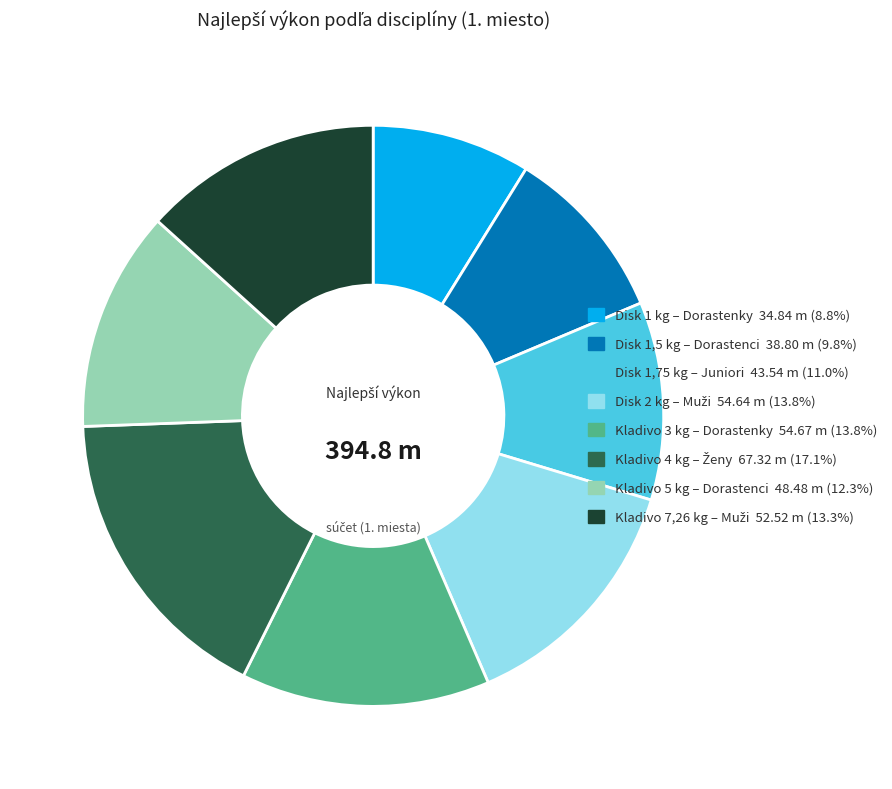

Does any single category account for the majority?

No